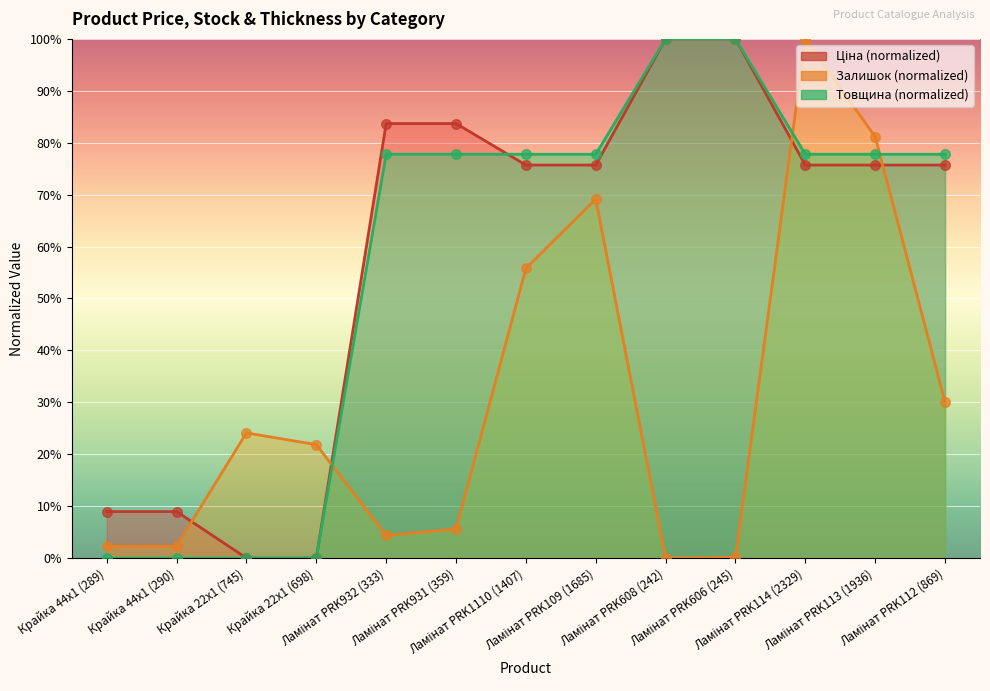

Which series has the widest spread of Y values?

Ціна